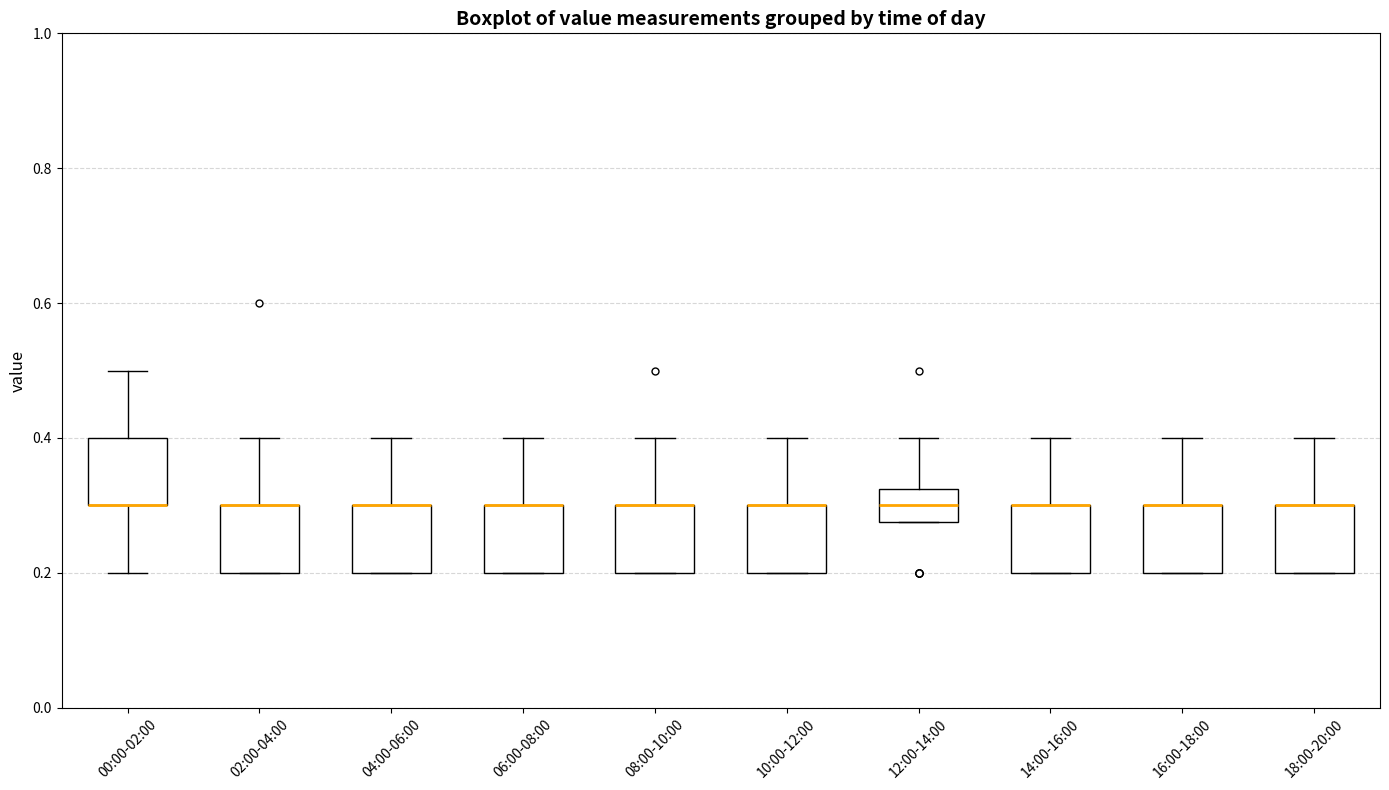

Reading left to right, transcribe this box plot: for each box, give where its median line is, the range the box spans, and where its two whiskers end, as read against the y-axis. The values are not printed on the chart, so give them approximately, as read against the axis.

00:00-02:00: median 0.30 (drawn on the box's lower edge), box 0.30 to 0.40, whiskers 0.20 to 0.50
02:00-04:00: median 0.30 (drawn on the box's upper edge), box 0.20 to 0.30, whiskers 0.20 to 0.40
04:00-06:00: median 0.30 (drawn on the box's upper edge), box 0.20 to 0.30, whiskers 0.20 to 0.40
06:00-08:00: median 0.30 (drawn on the box's upper edge), box 0.20 to 0.30, whiskers 0.20 to 0.40
08:00-10:00: median 0.30 (drawn on the box's upper edge), box 0.20 to 0.30, whiskers 0.20 to 0.40
10:00-12:00: median 0.30 (drawn on the box's upper edge), box 0.20 to 0.30, whiskers 0.20 to 0.40
12:00-14:00: median 0.30, box 0.28 to 0.32, whiskers 0.28 to 0.40
14:00-16:00: median 0.30 (drawn on the box's upper edge), box 0.20 to 0.30, whiskers 0.20 to 0.40
16:00-18:00: median 0.30 (drawn on the box's upper edge), box 0.20 to 0.30, whiskers 0.20 to 0.40
18:00-20:00: median 0.30 (drawn on the box's upper edge), box 0.20 to 0.30, whiskers 0.20 to 0.40